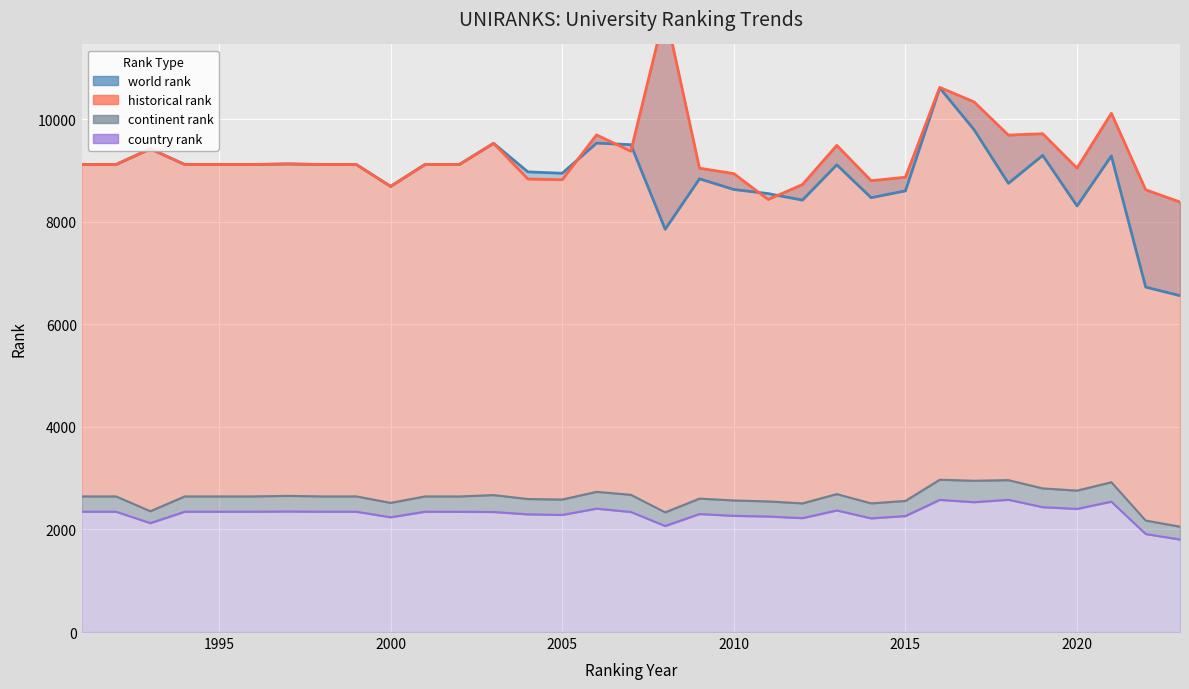

What is the difference between the second highest and minimum values in the country rank series?

773